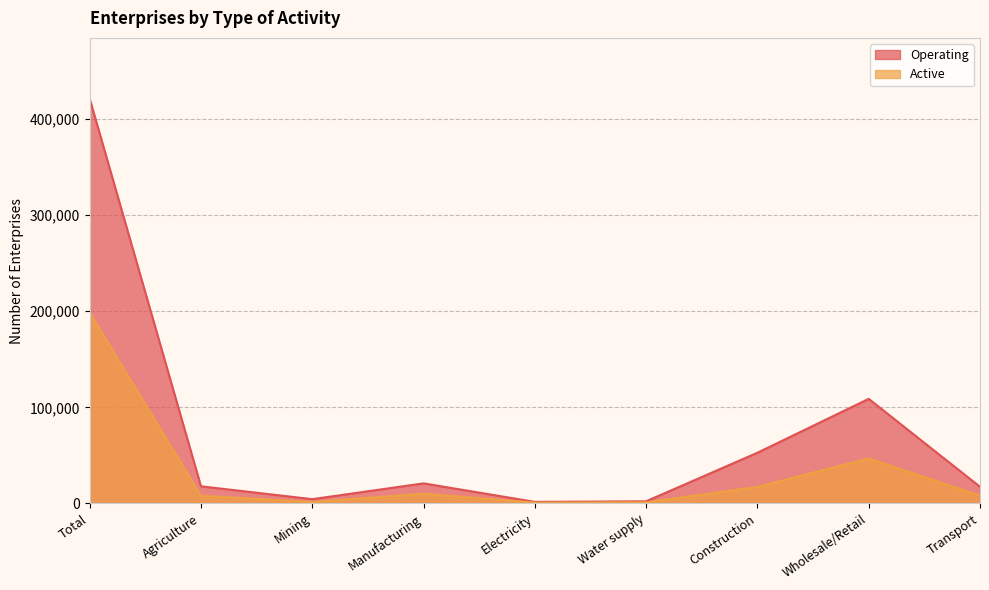

True or false: Operating and Active cross at least once.

False